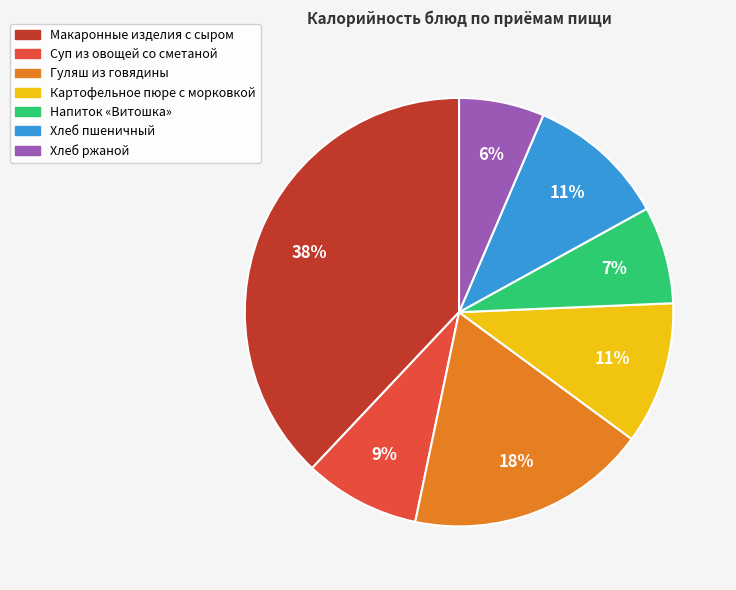

How many segments does this pie chart have?

7